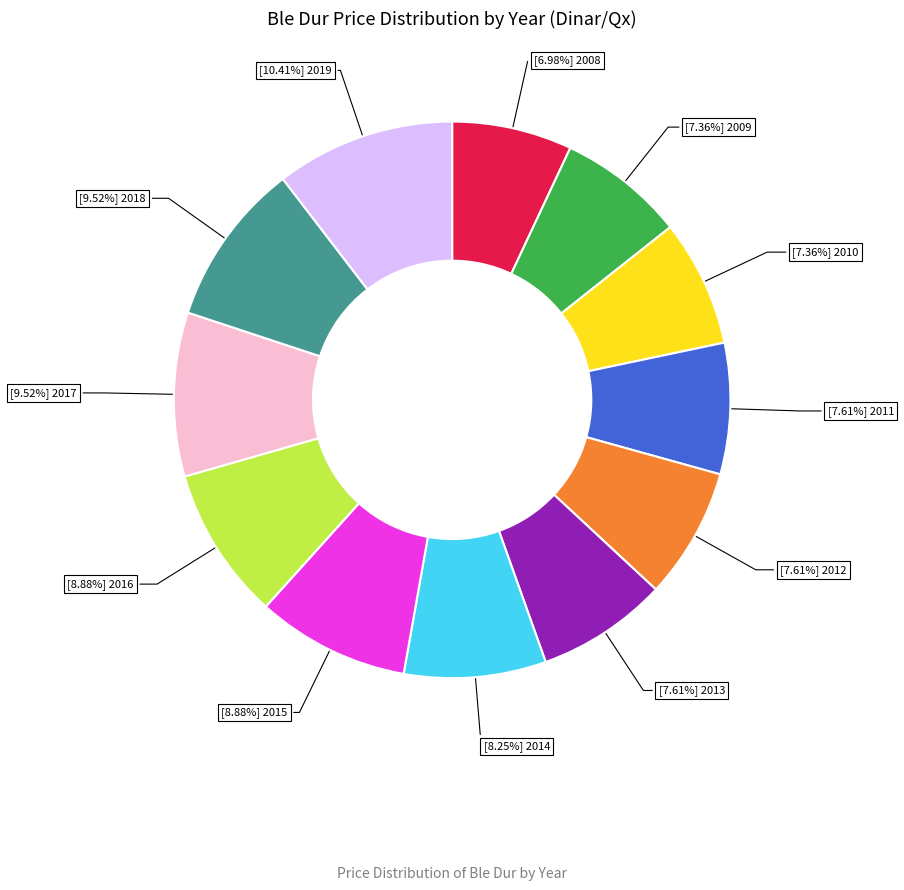

Is there any slice that represents more than half of the pie?

No